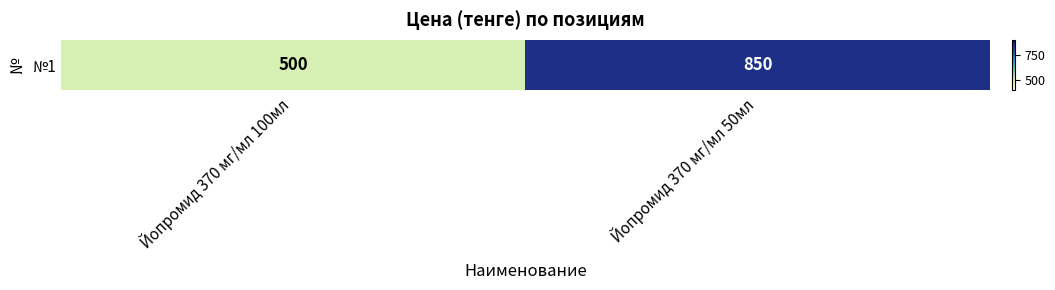

List the labels in order of value, smallest first.

Йопромид 370 мг/мл 100мл, Йопромид 370 мг/мл 50мл